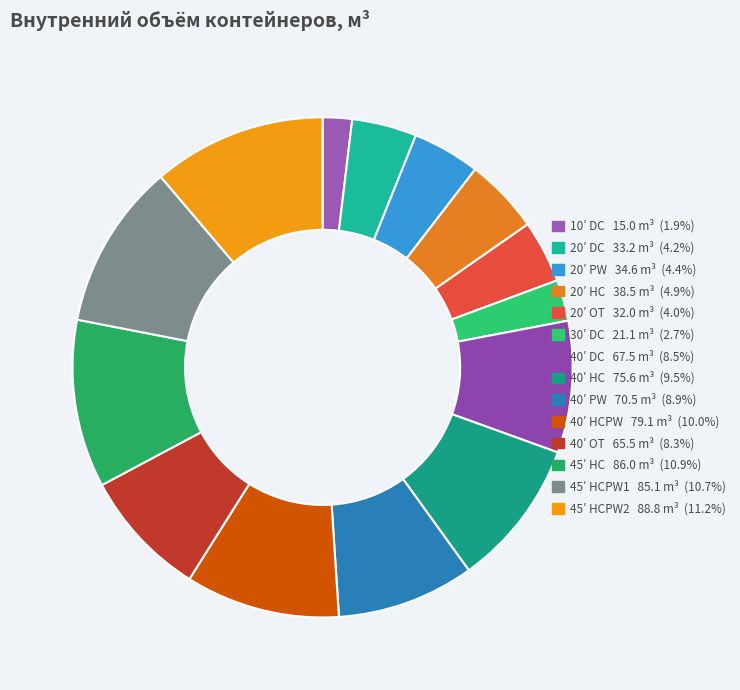

Is there any slice that represents more than half of the pie?

No